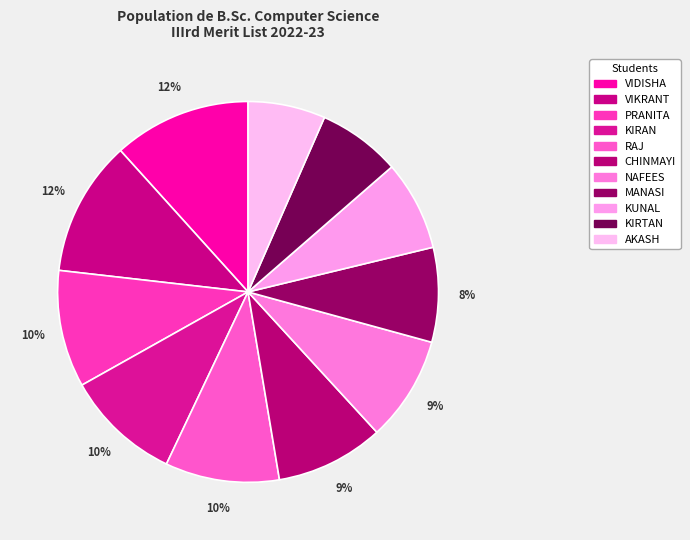

The KIRAN slice represents 10% of the pie. True or false?

True